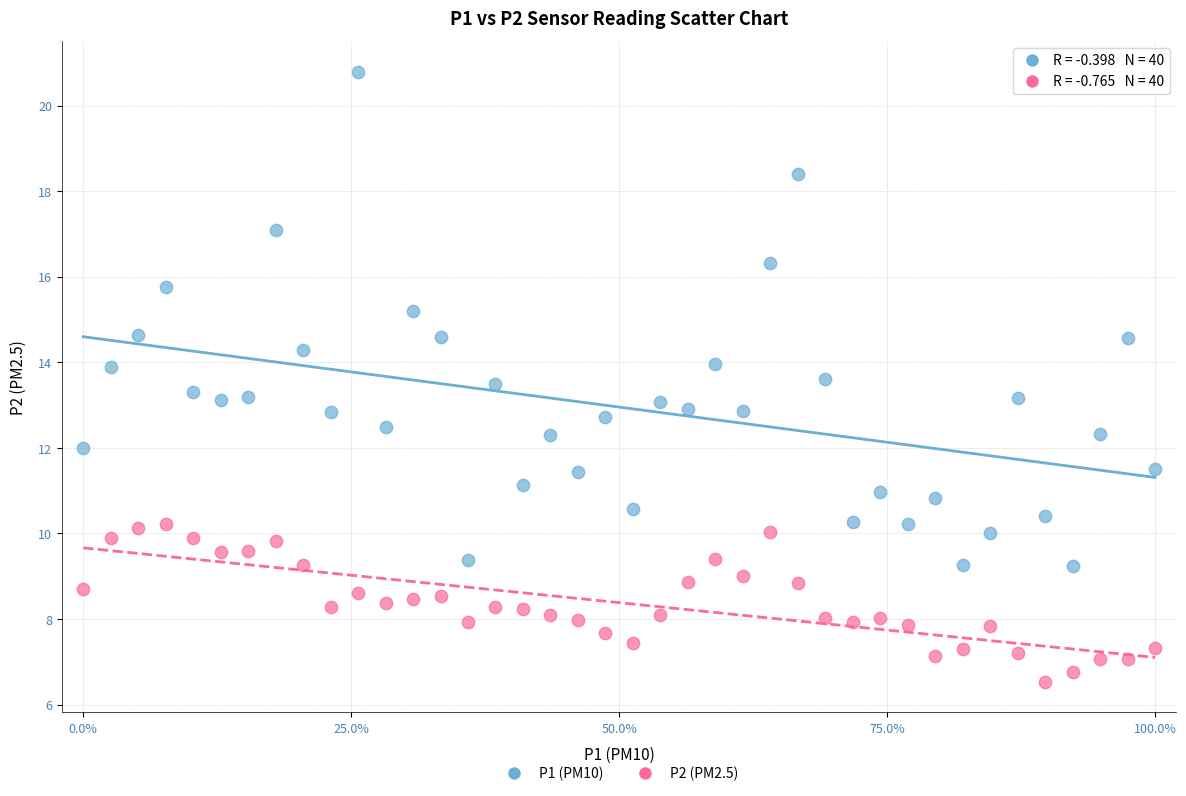

Across all data points, what is the range of Y values (max minus min)?

14.3